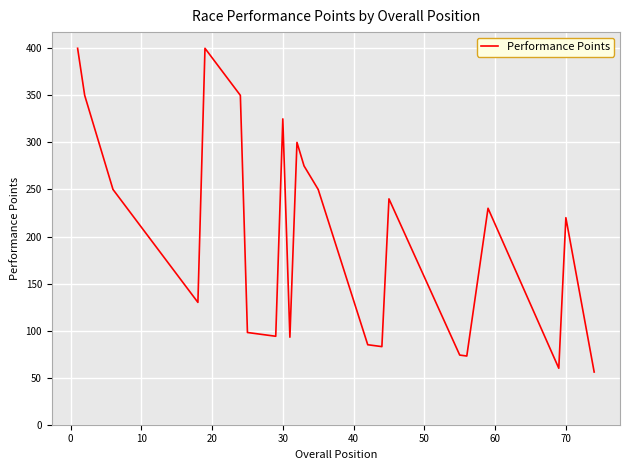

What is the maximum value shown in the chart?

400